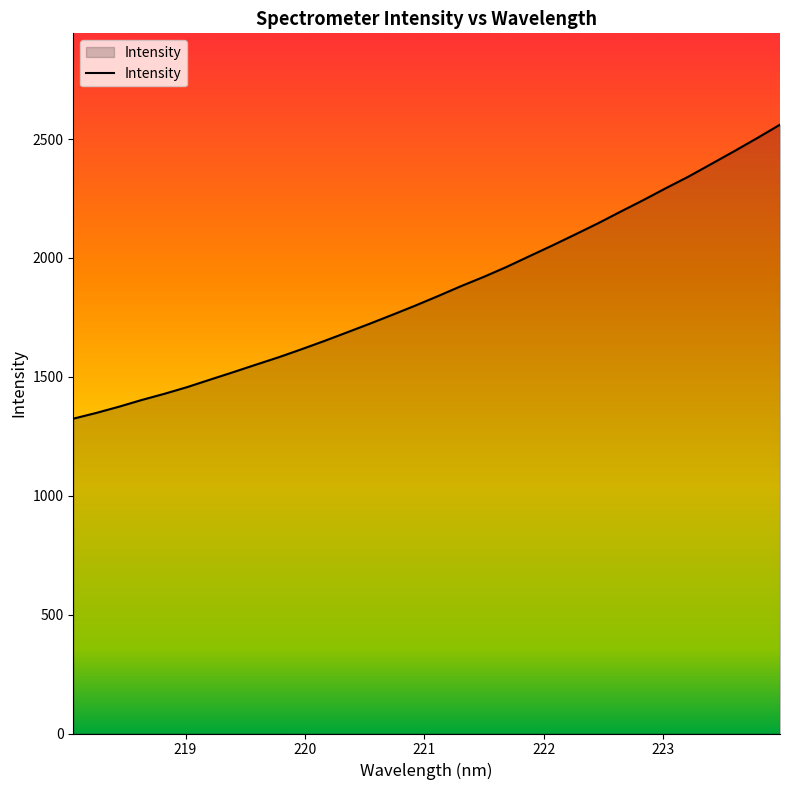

What is the maximum value shown in the chart?

2560.8